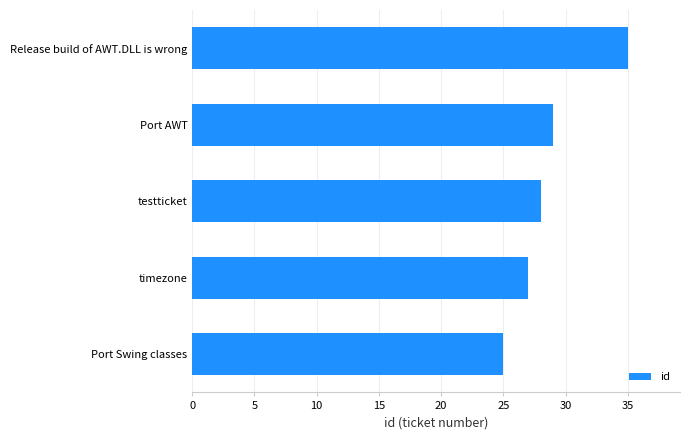

Which has a higher value, Release build of AWT.DLL is wrong or timezone?

Release build of AWT.DLL is wrong